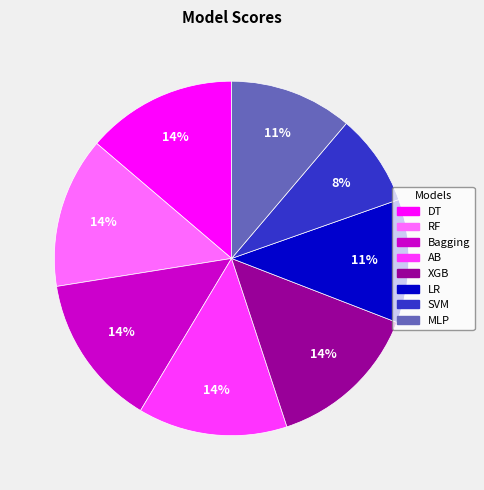

Is the sum of XGB and RF greater than half?

No